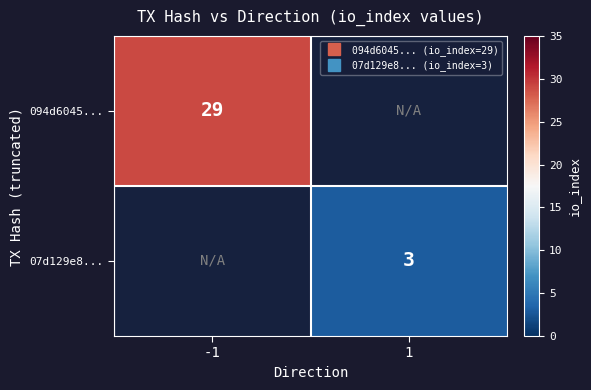

Count the number of categories in the chart.

2